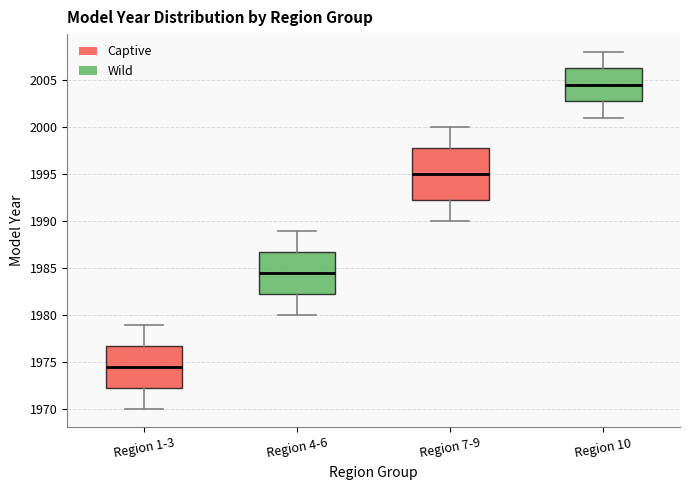

Where does the upper whisker of the box for Region 10 end on the y-axis? The values are not printed on the chart, so give them approximately, as read against the axis.

2008.0